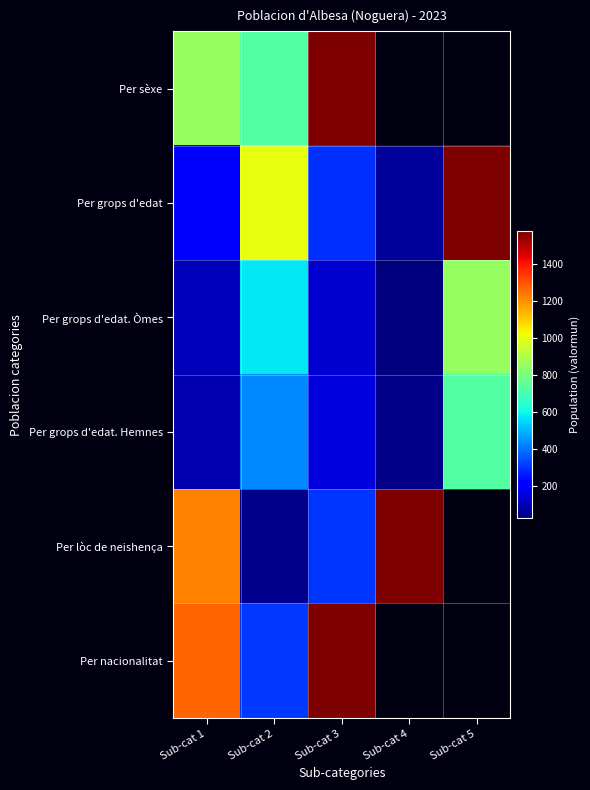

What is the greatest value displayed?

1580.0